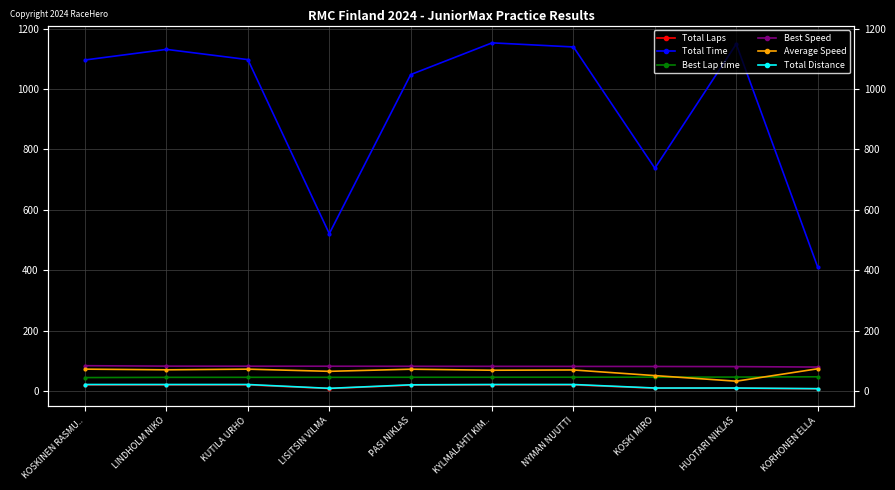

Does the chart have visible grid lines?

Yes